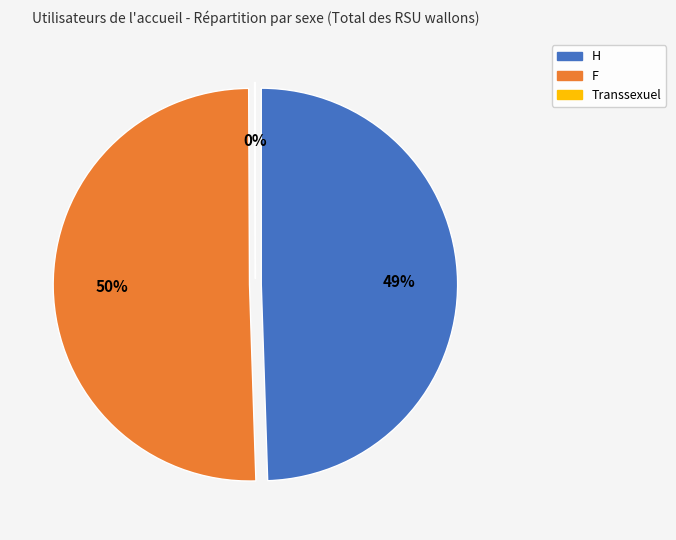

Which has a higher value, H or F?

F